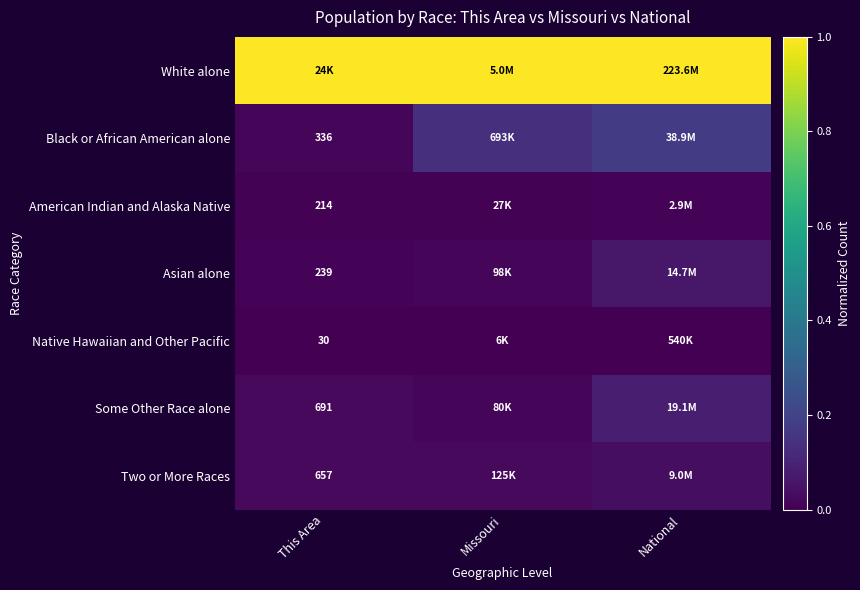

The value of Asian alone at This Area is 0.0. True or false?

True